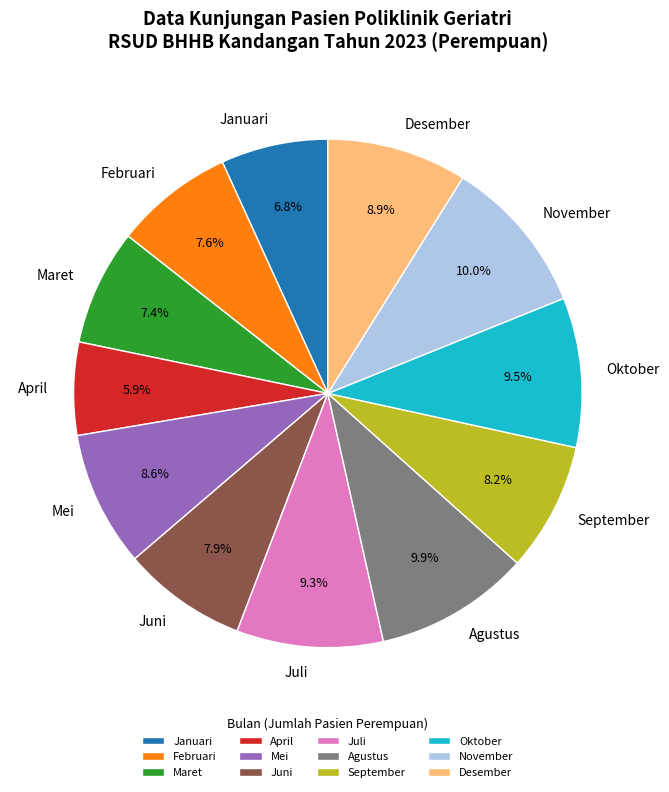

The Agustus slice represents 10% of the pie. True or false?

True